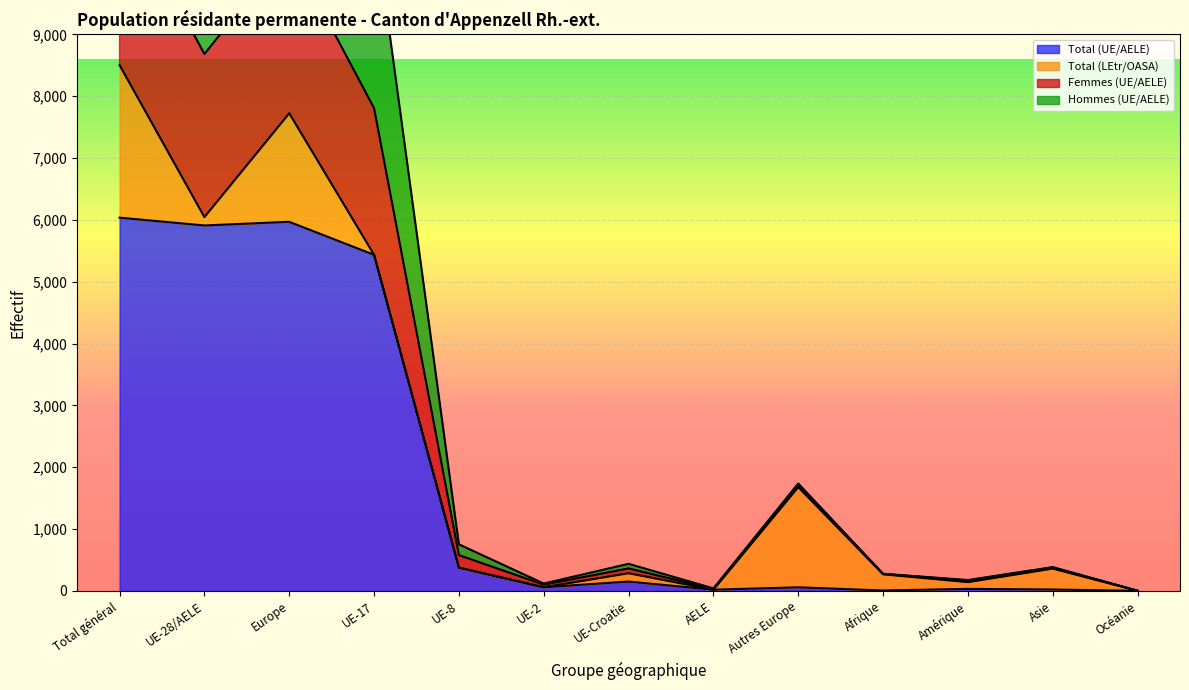

True or false: Total (UE/AELE) and Femmes (UE/AELE) cross at least once.

False